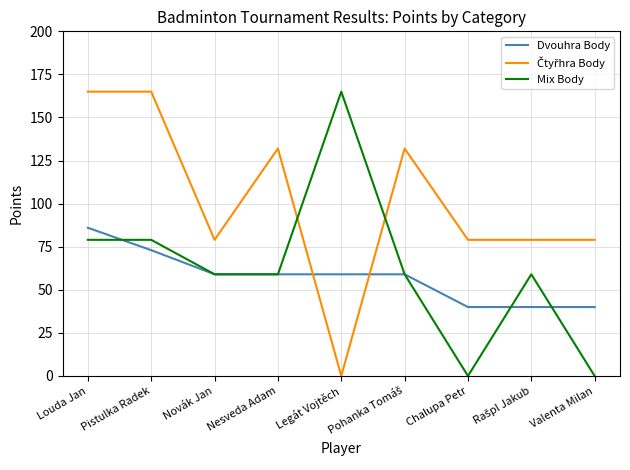

The Mix Body series shows 255 at Legát Vojtěch. True or false?

False